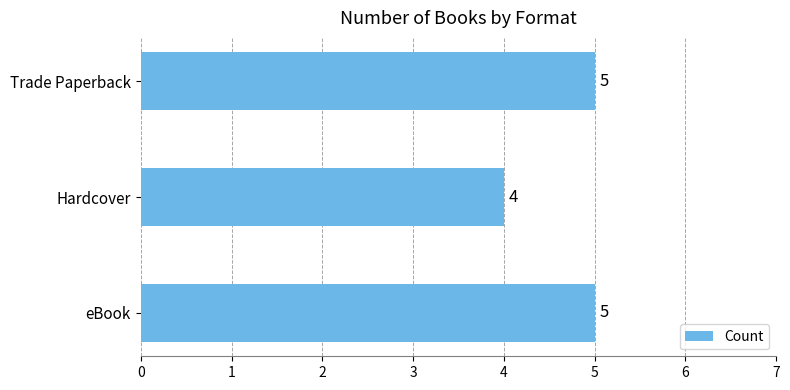

Does the chart contain any negative values?

No